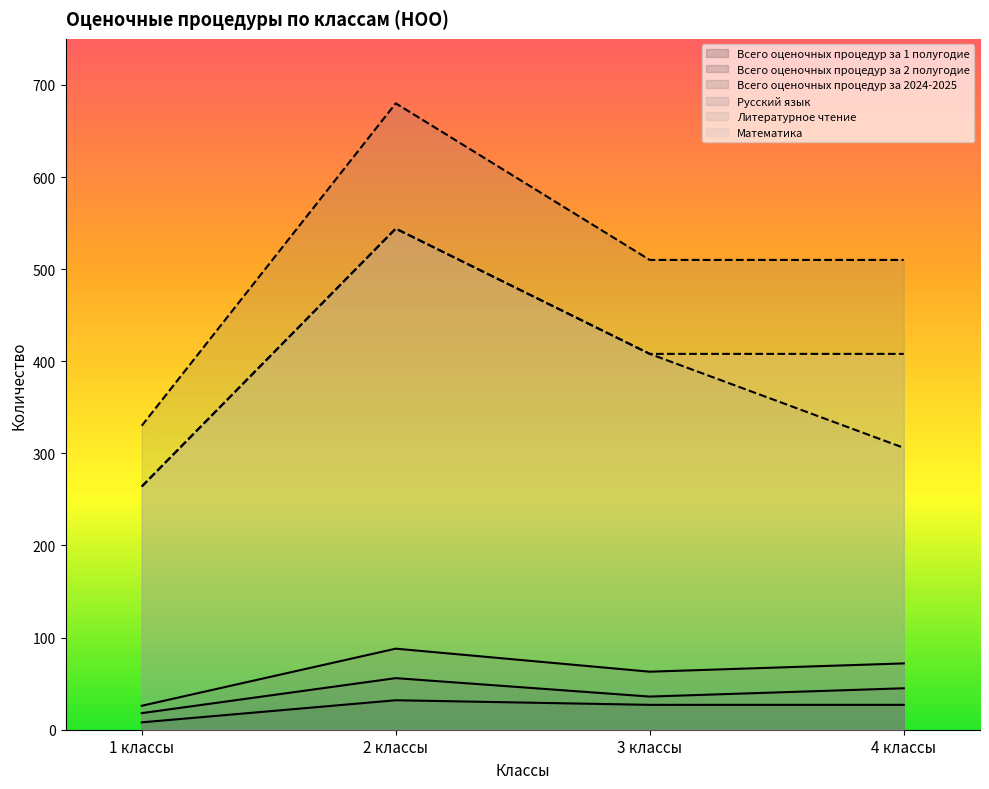

Where is Русский язык nearest to the value 505?

3 классы